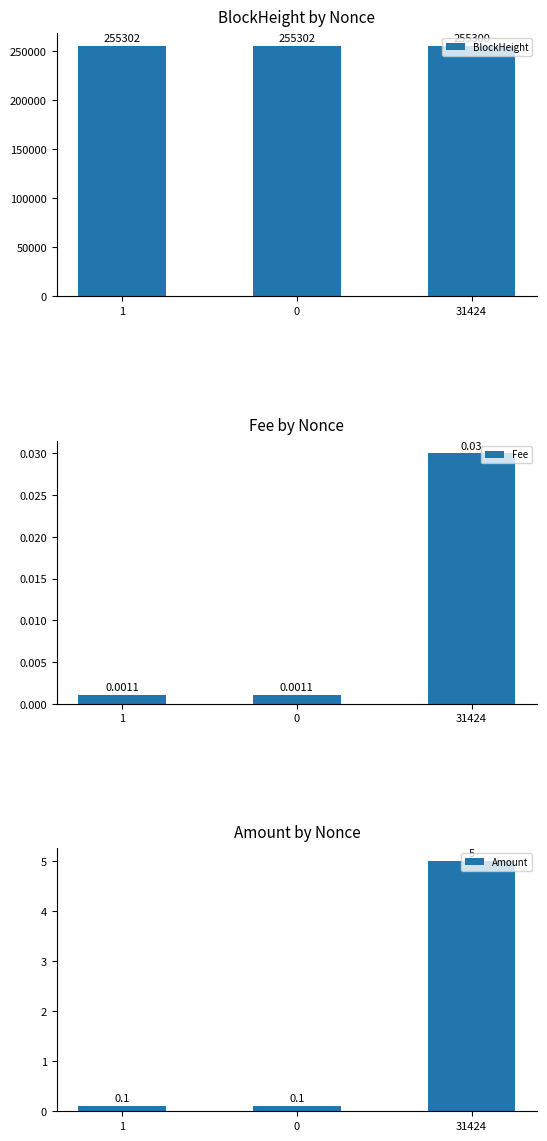

What are all the series names shown in the legend?

BlockHeight, Fee, Amount